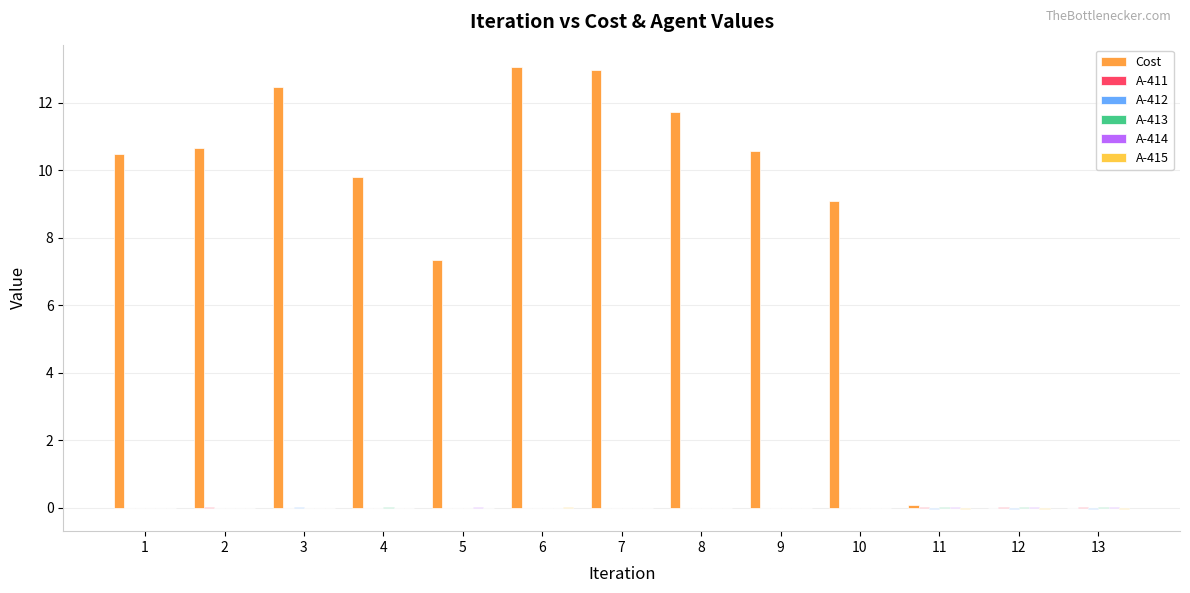

What is the maximum value shown in the chart?

13.1